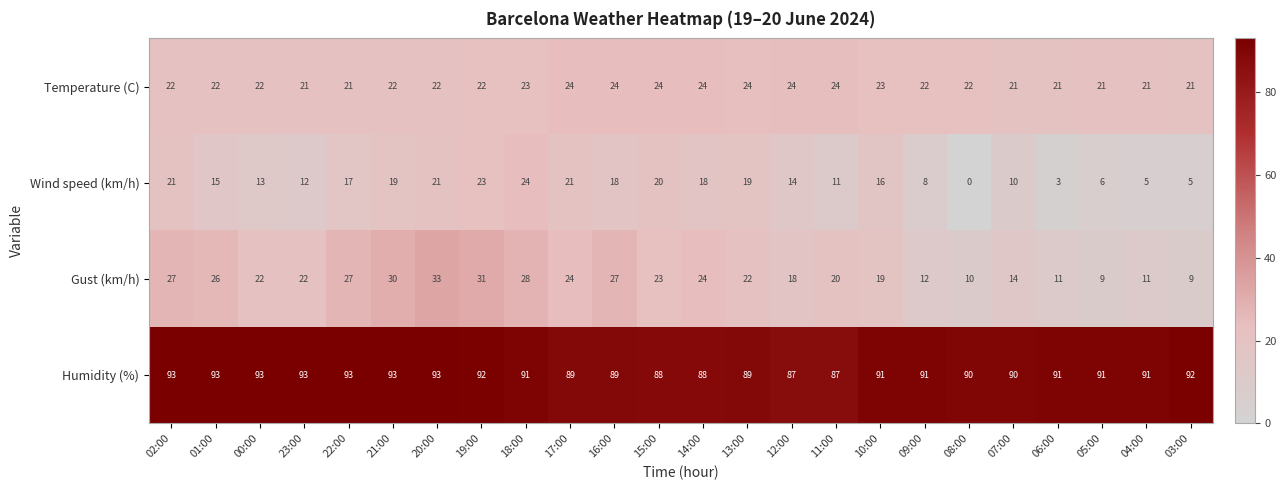

Which series changed the most between 11:00 and 05:00?

Gust (km/h)